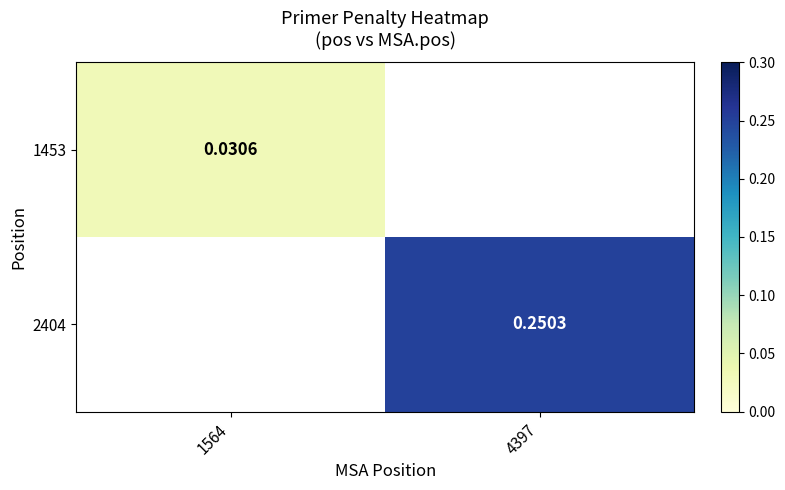

Which category has the highest value in the 2404 series?

1564